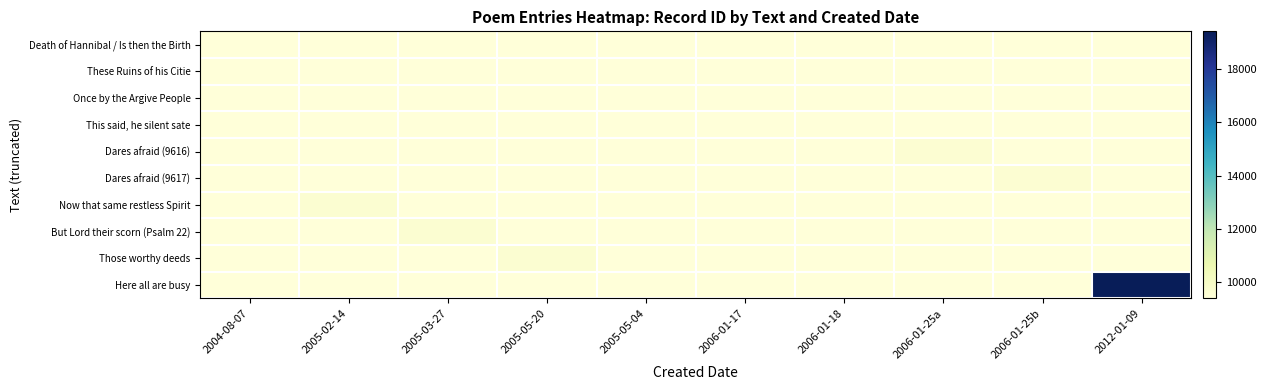

How many categories are shown in the chart?

10